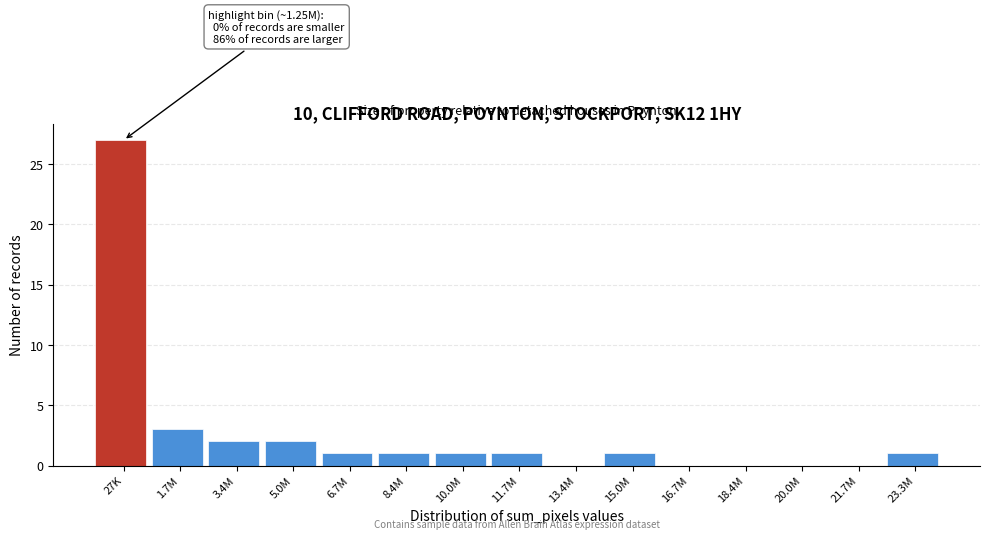

Reading left to right, list all the values displayed in this chart.

27K=27	1.7M=3	3.4M=2	5.0M=2	6.7M=1	8.4M=1	10.0M=1	11.7M=1	13.4M=0	15.0M=1	16.7M=0	18.4M=0	20.0M=0	21.7M=0	23.3M=1